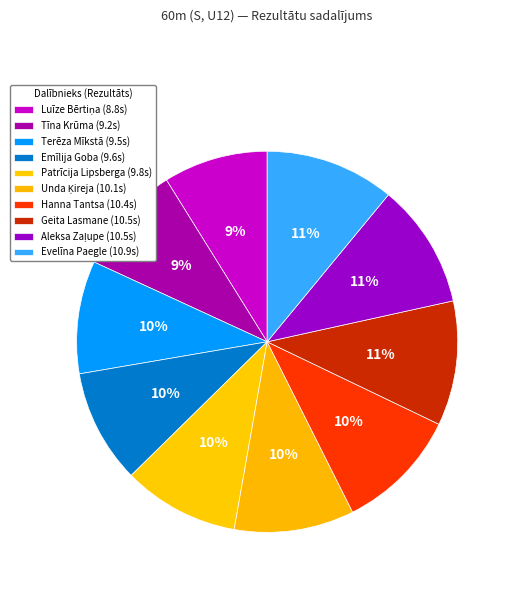

To the nearest percent, what portion does Tīna Krūma represent?

9%